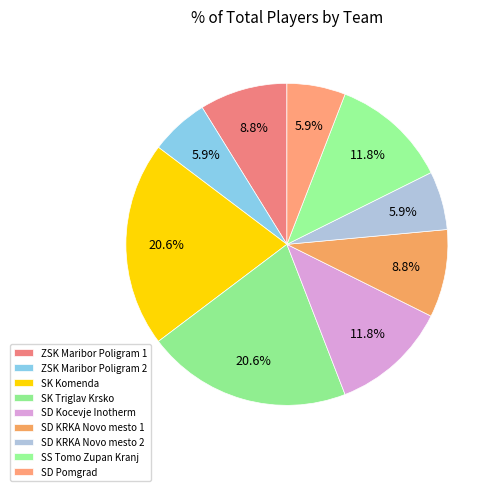

How many segments does this pie chart have?

9